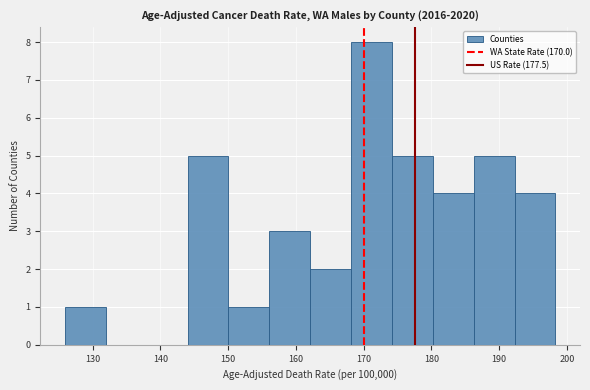

Reading left to right, list every bar in this chart as the range it spans on the x-axis followed by its height. Neither the bar edges nor the heights are printed on the chart, so give them approximately, as read against the axes.

126 to 132: 1
132 to 138: 0
138 to 144: 0
144 to 150: 5
150 to 156: 1
156 to 162: 3
162 to 168: 2
168 to 174: 8
174 to 180: 5
180 to 186: 4
186 to 192: 5
192 to 198: 4